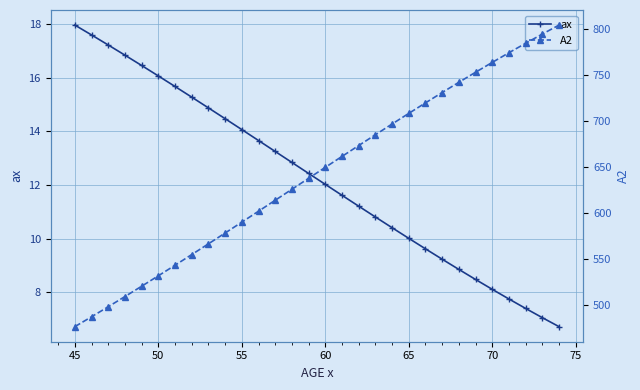

Which series has the widest spread of values?

A2